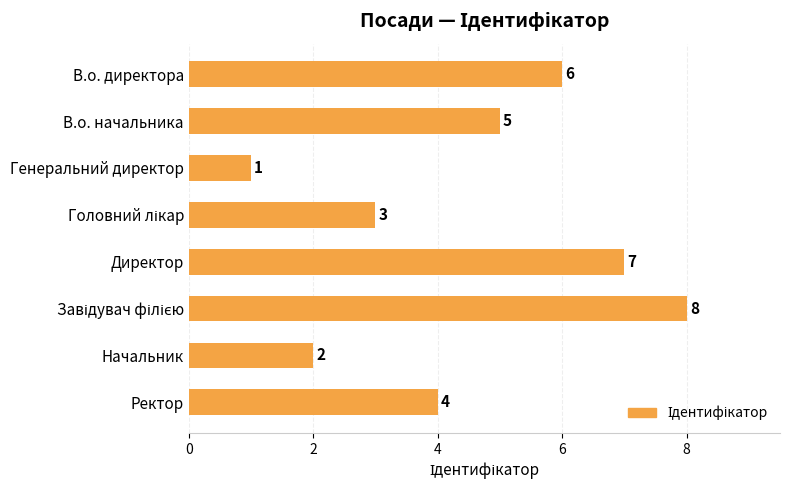

True or false: the data shows 1 at Генеральний директор.

True